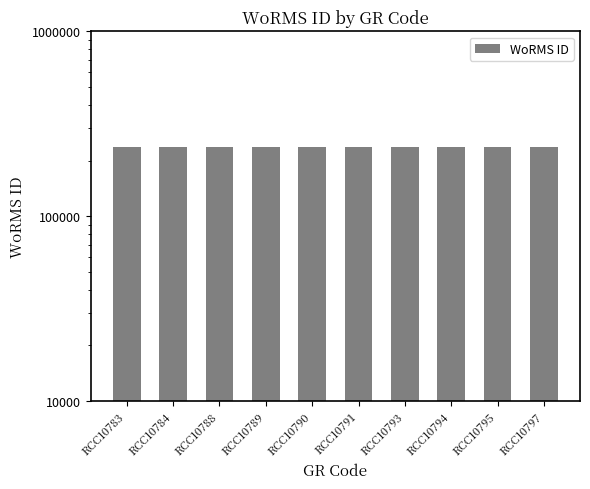

What is the change in value from RCC10788 to RCC10790?

-158